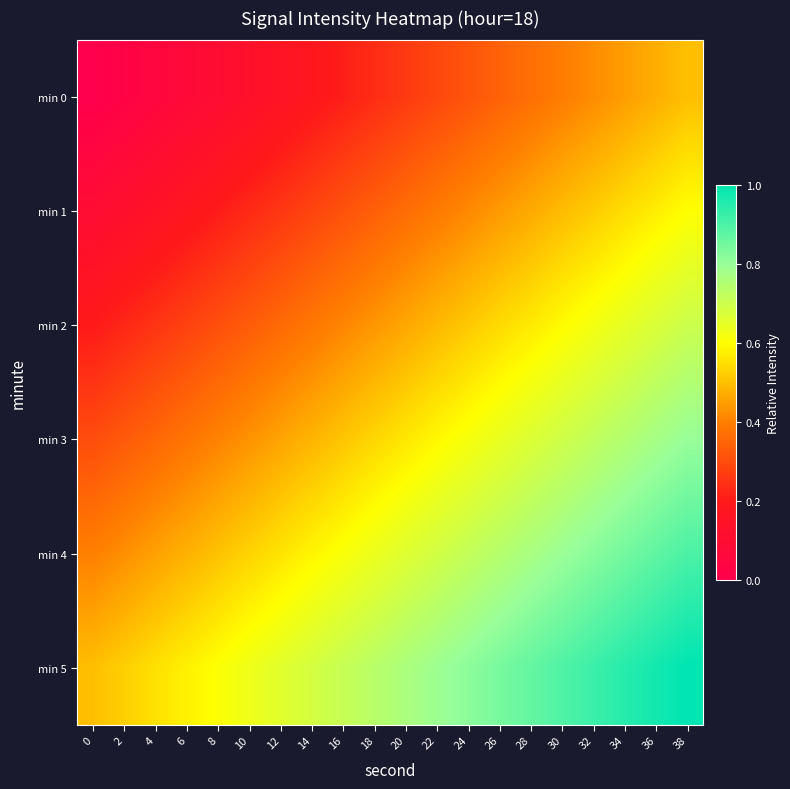

Which series changed the most between 2 and 20?

min 4